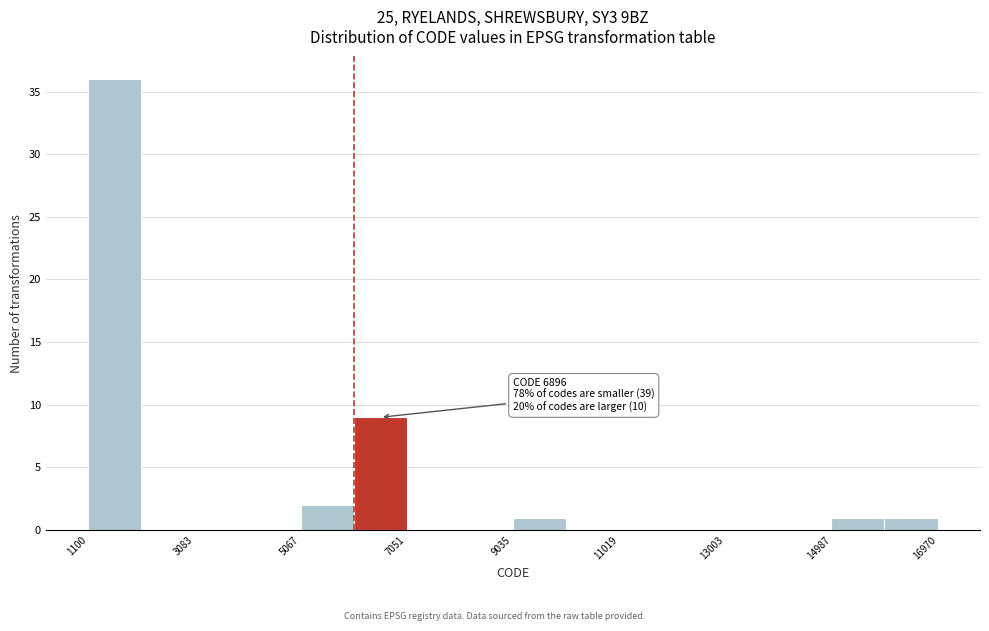

Which range on the x-axis has the tallest bar?

1200 to 2000